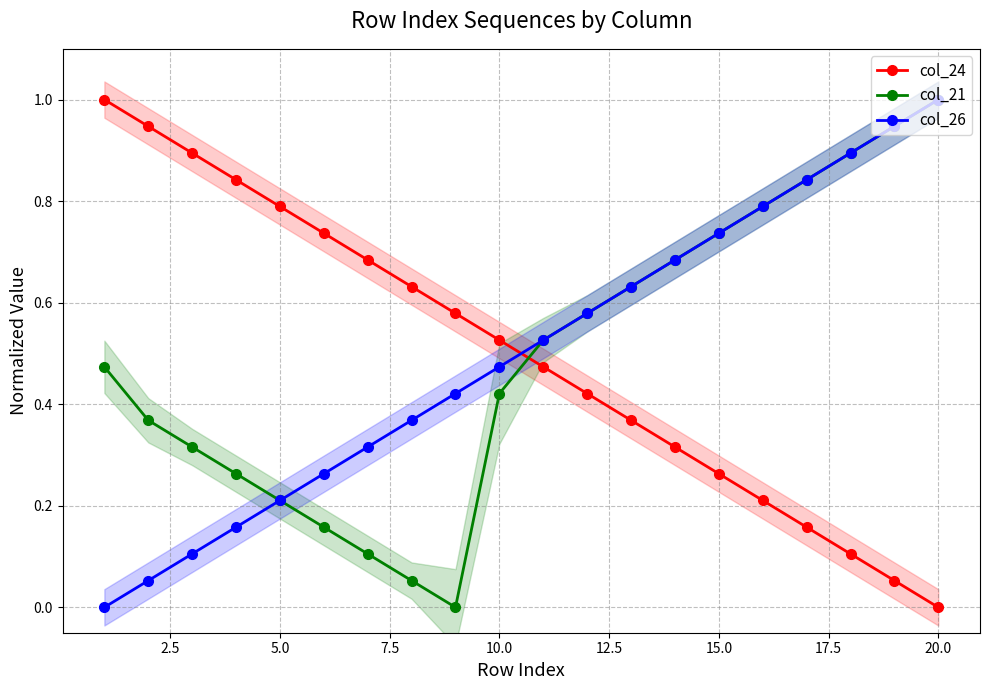

What are all the series names shown in the legend?

col_24, col_21, col_26